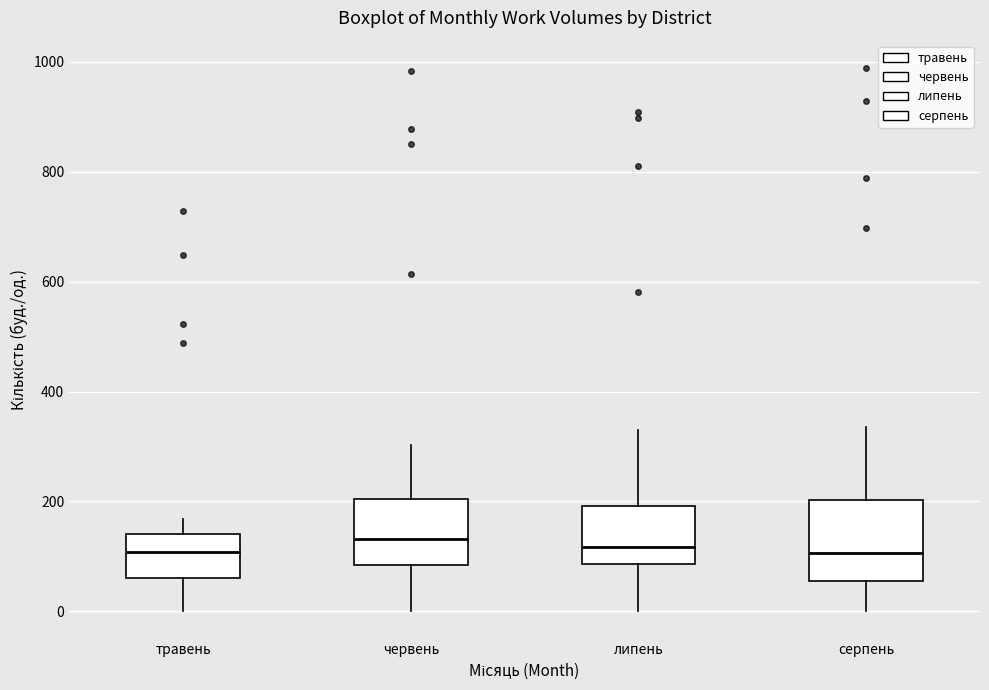

Reading left to right, read every box against the y-axis: the position of its median line, the range the box covers, and the ends of its whiskers. The values are not printed on the chart, so give them approximately, as read against the axis.

травень: median 100, box 60 to 140, whiskers 0 to 160
червень: median 140, box 80 to 200, whiskers 0 to 300
липень: median 120, box 80 to 200, whiskers 0 to 340
серпень: median 100, box 60 to 200, whiskers 0 to 340